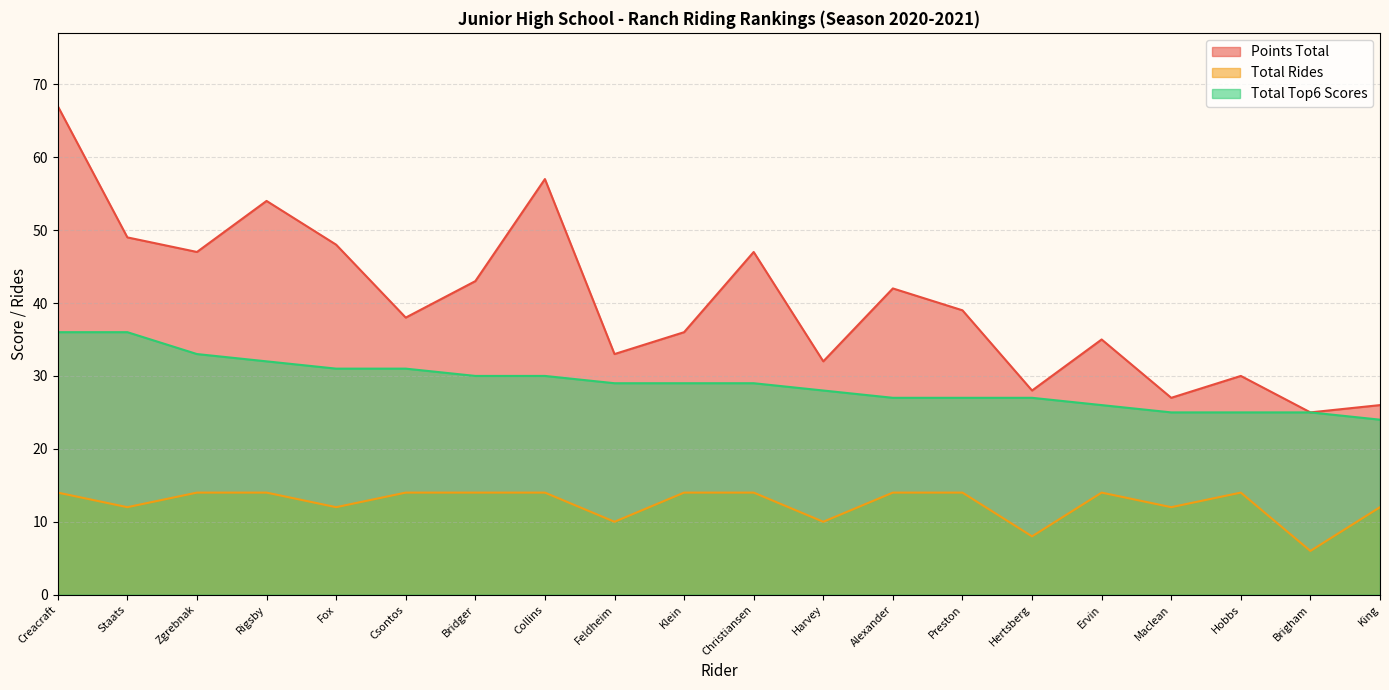

Does the chart display data point markers on the line(s)?

No